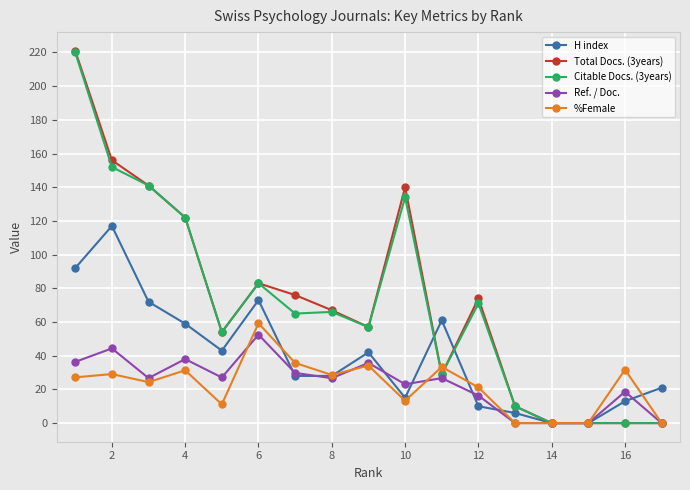

How many data points does each series have?

17